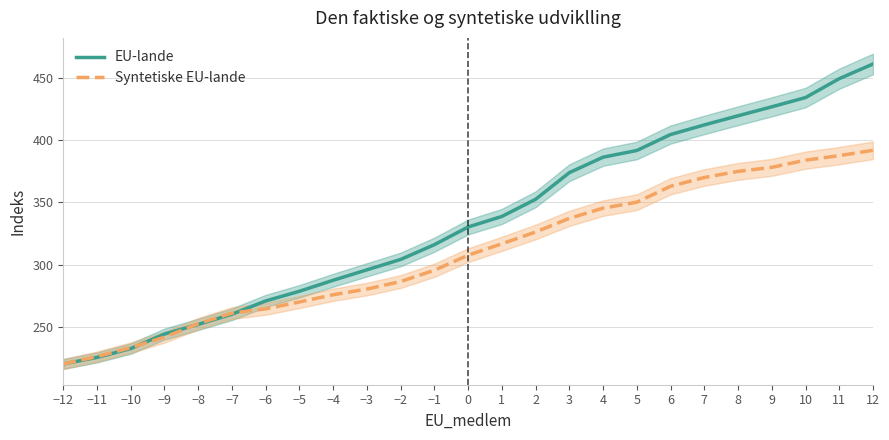

What is the sum of all Syntetiske EU-lande values?

7741.4